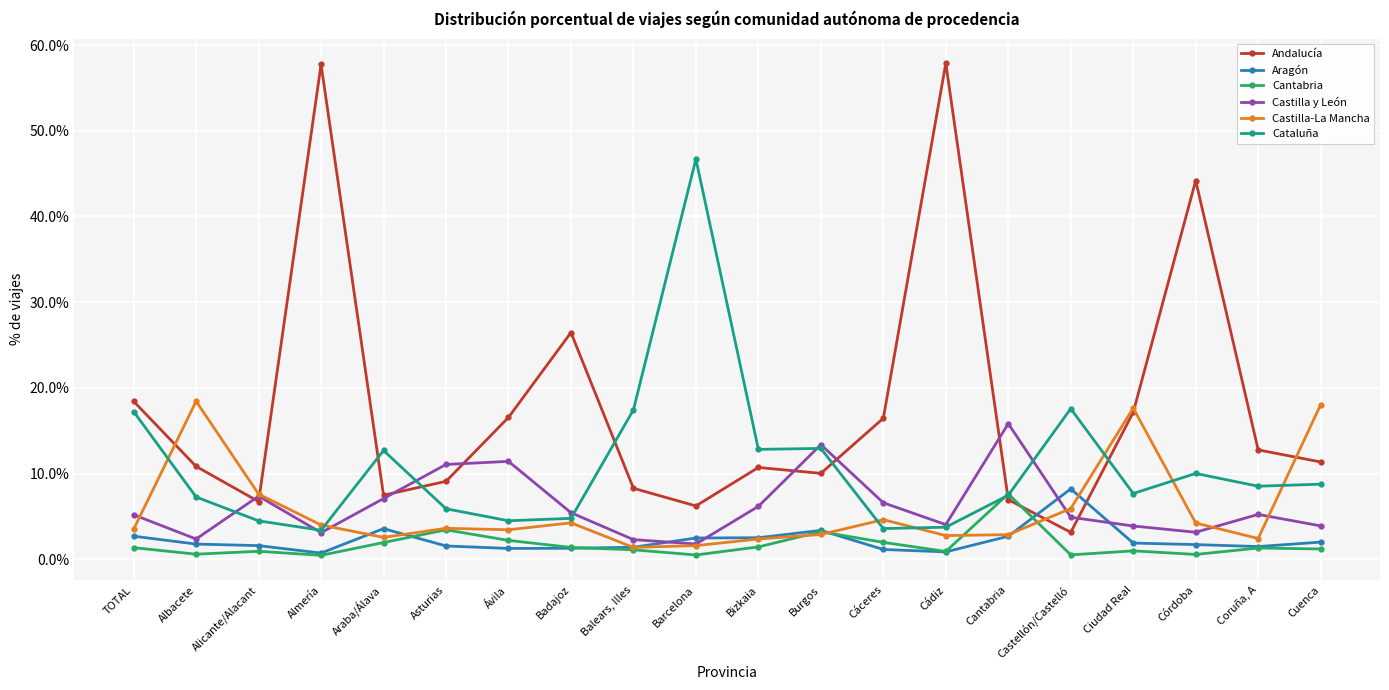

At Albacete, list the series in order from largest to smallest.

Castilla-La Mancha, Andalucía, Cataluña, Castilla y León, Aragón, Cantabria